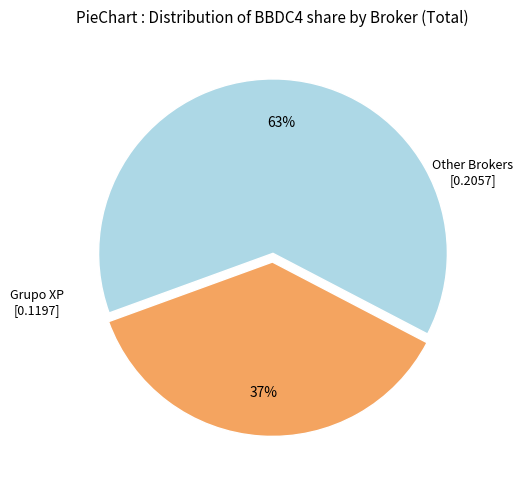

Does any single category account for the majority?

Yes